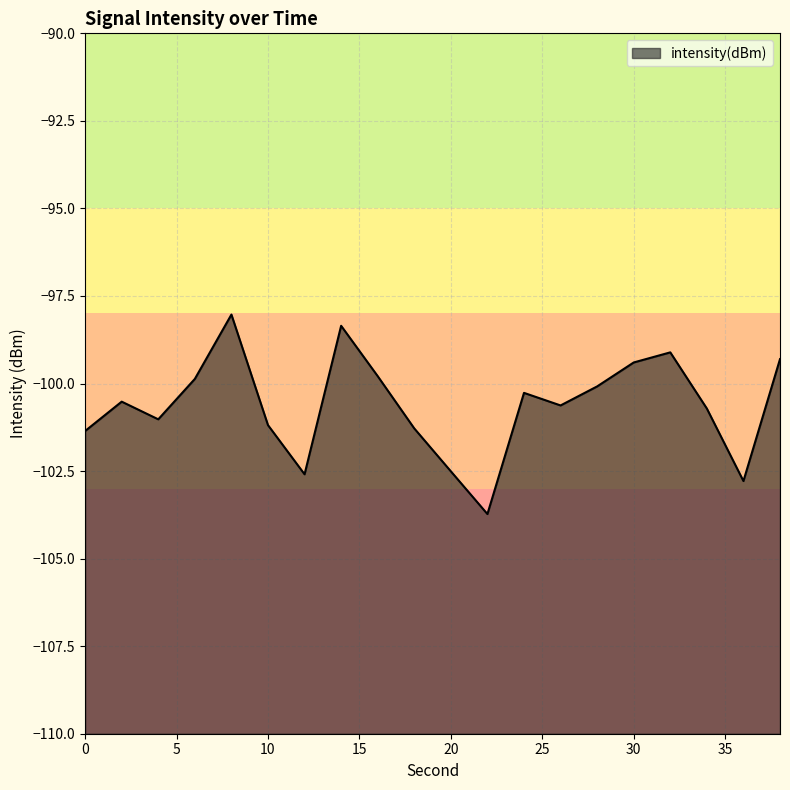

Reading right to left, what are all the values shown in this chart?

-99.3	-102.8	-100.7	-99.1	-99.4	-100.1	-100.6	-100.3	-103.7	-102.5	-101.3	-99.8	-98.4	-102.6	-101.2	-98.0	-99.9	-101.0	-100.5	-101.4